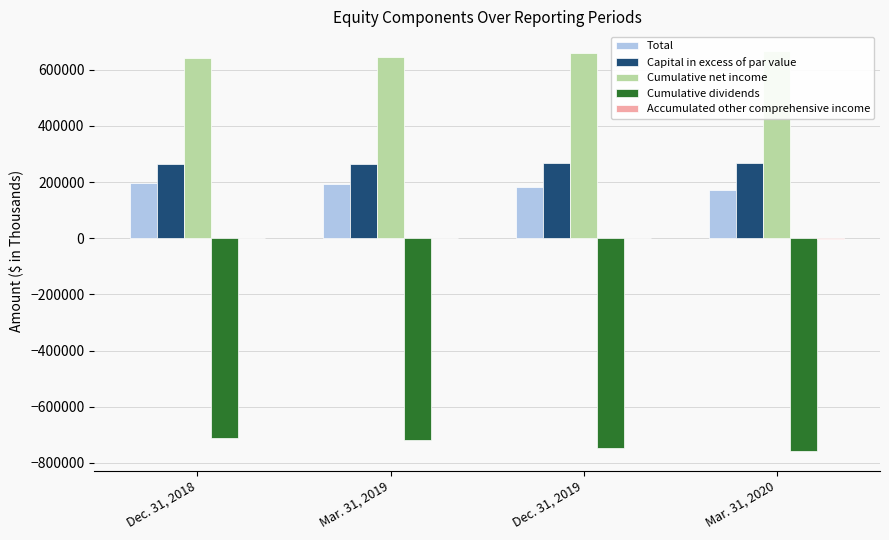

What position from the left is Dec. 31, 2018?

1